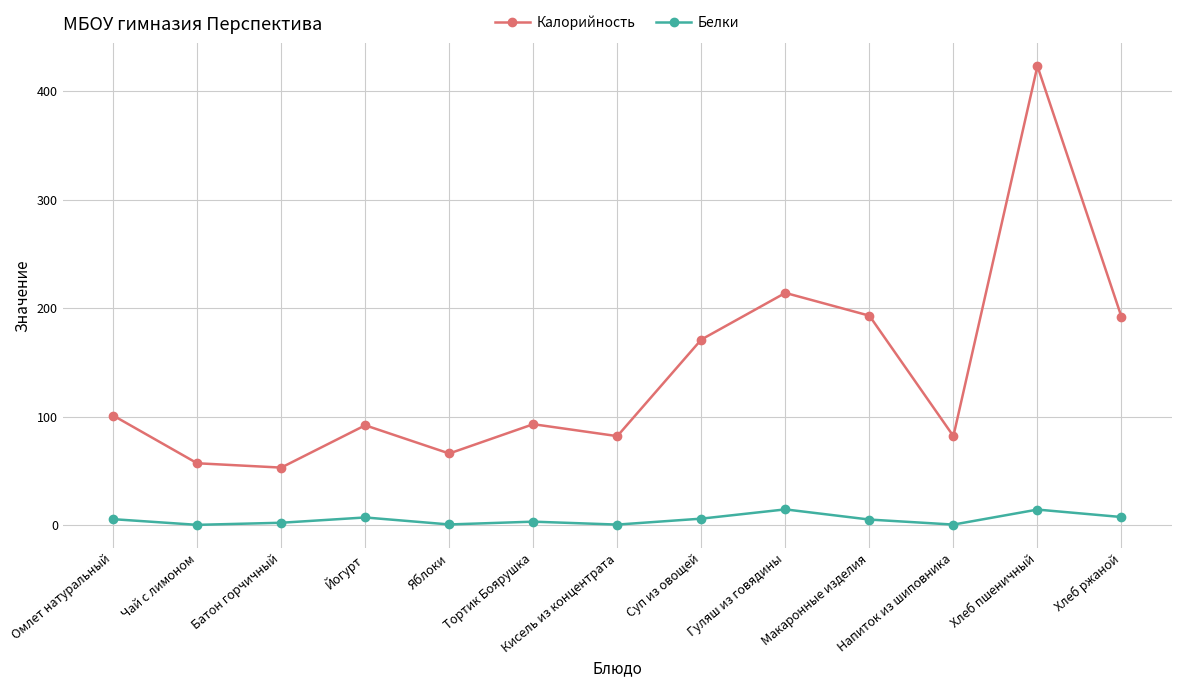

What is the minimum value for Калорийность?

53.0